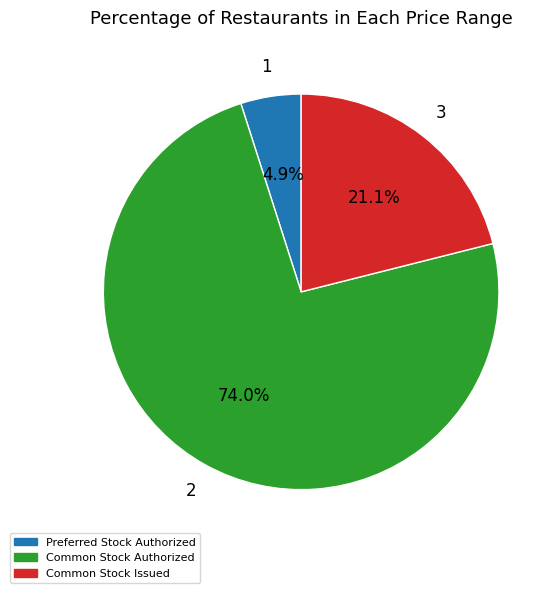

Does any single category account for the majority?

Yes